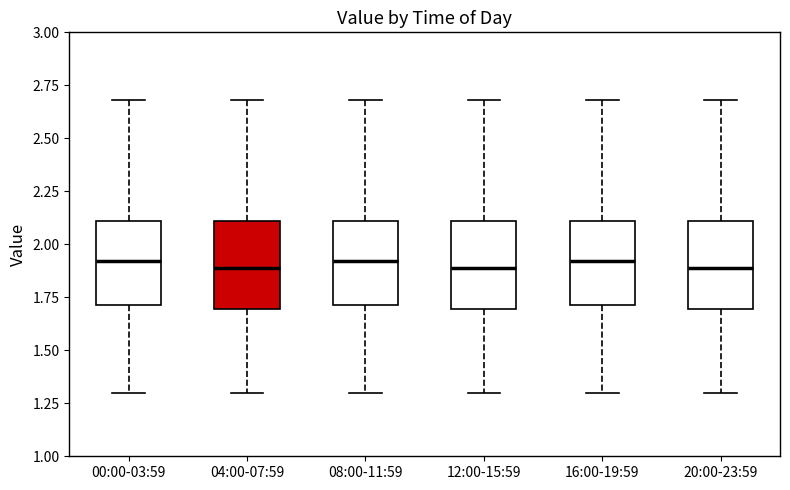

Reading left to right, read every box against the y-axis: the position of its median line, the range the box covers, and the ends of its whiskers. The values are not printed on the chart, so give them approximately, as read against the axis.

00:00-03:59: median 1.9, box 1.7 to 2.1, whiskers 1.3 to 2.7
04:00-07:59: median 1.9, box 1.7 to 2.1, whiskers 1.3 to 2.7
08:00-11:59: median 1.9, box 1.7 to 2.1, whiskers 1.3 to 2.7
12:00-15:59: median 1.9, box 1.7 to 2.1, whiskers 1.3 to 2.7
16:00-19:59: median 1.9, box 1.7 to 2.1, whiskers 1.3 to 2.7
20:00-23:59: median 1.9, box 1.7 to 2.1, whiskers 1.3 to 2.7